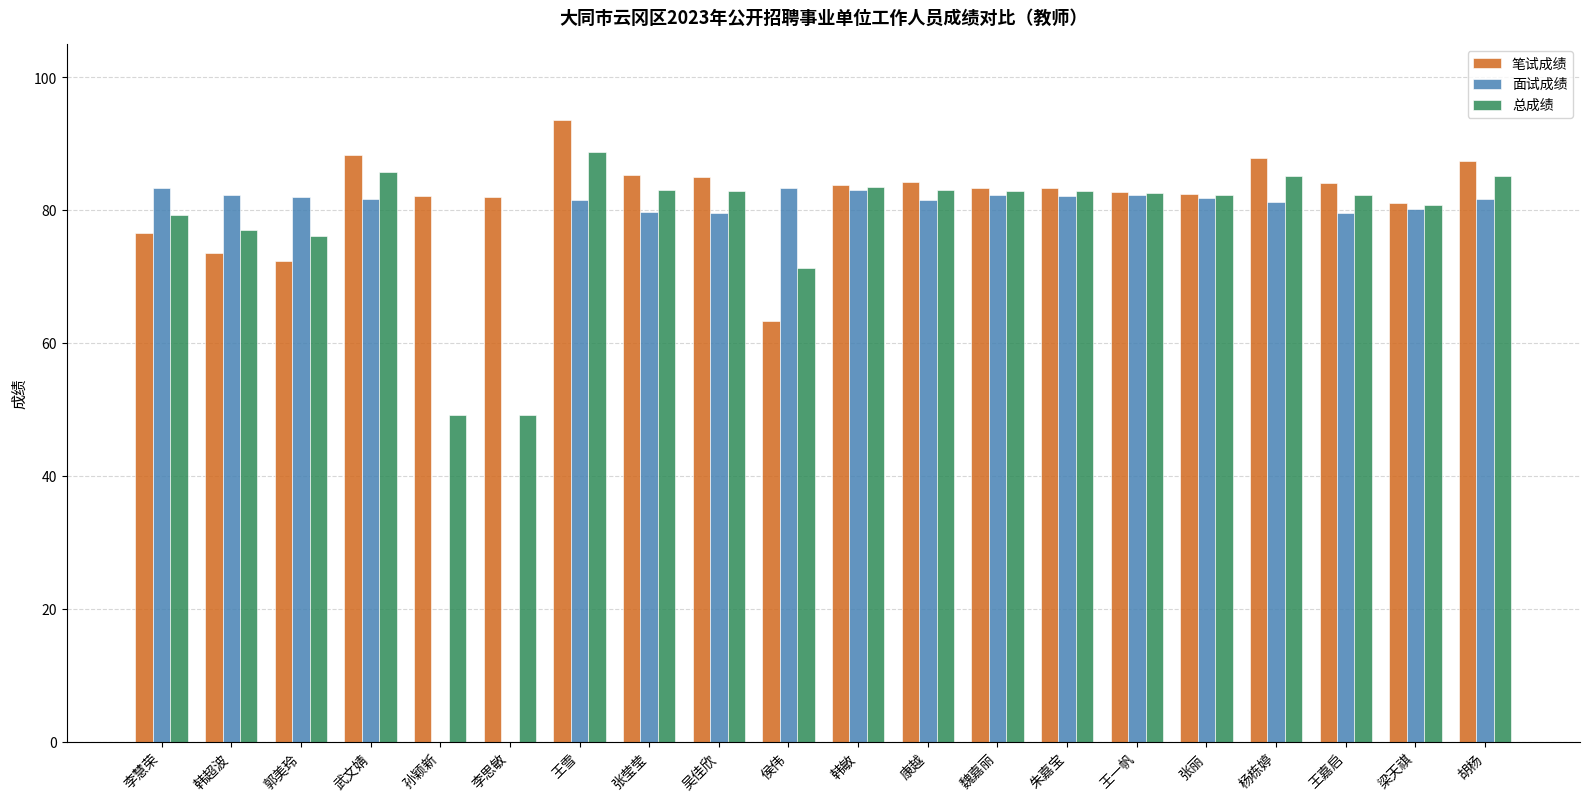

What is the maximum value for 总成绩?

88.7